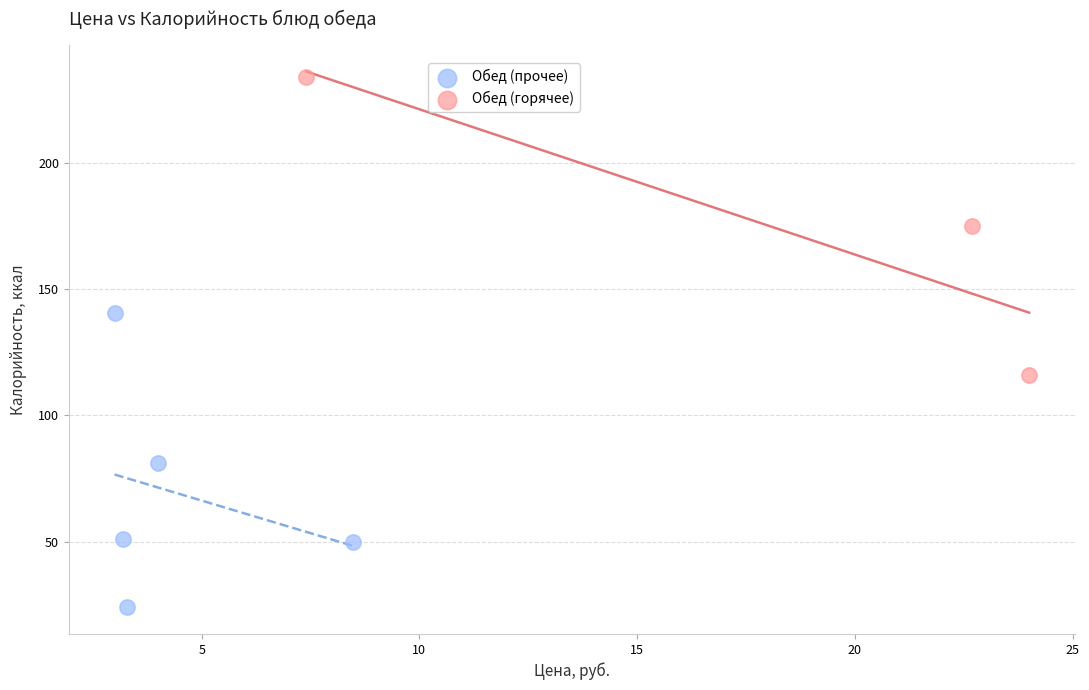

Which series contains the lowest Y value?

Обед (прочее)